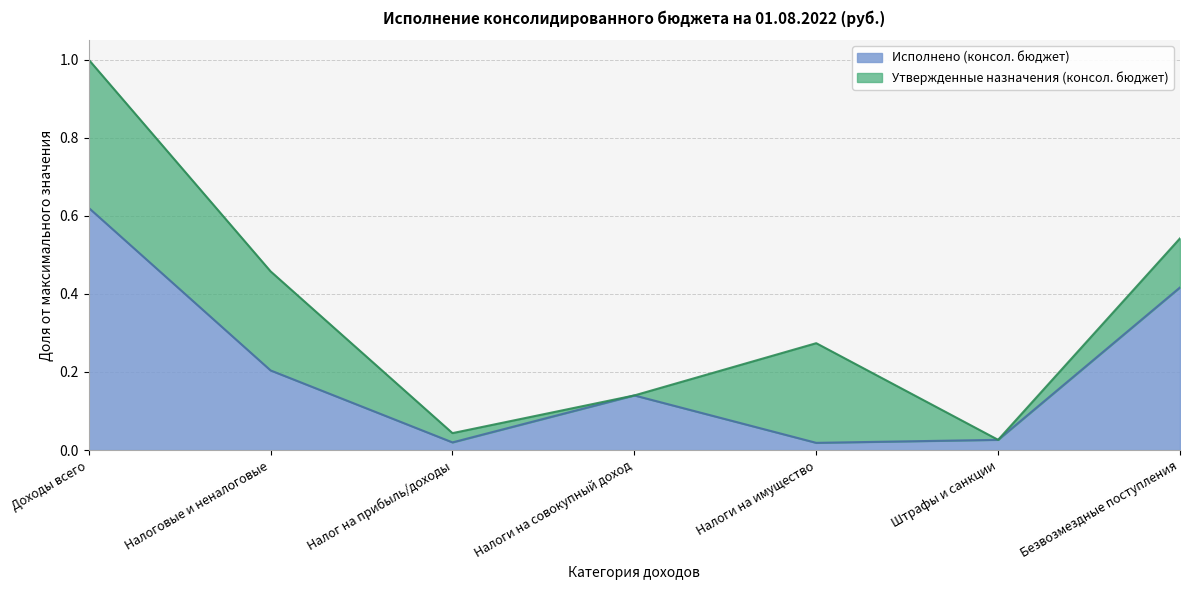

Between Доходы всего and Налоги на совокупный доход, which is larger?

Доходы всего